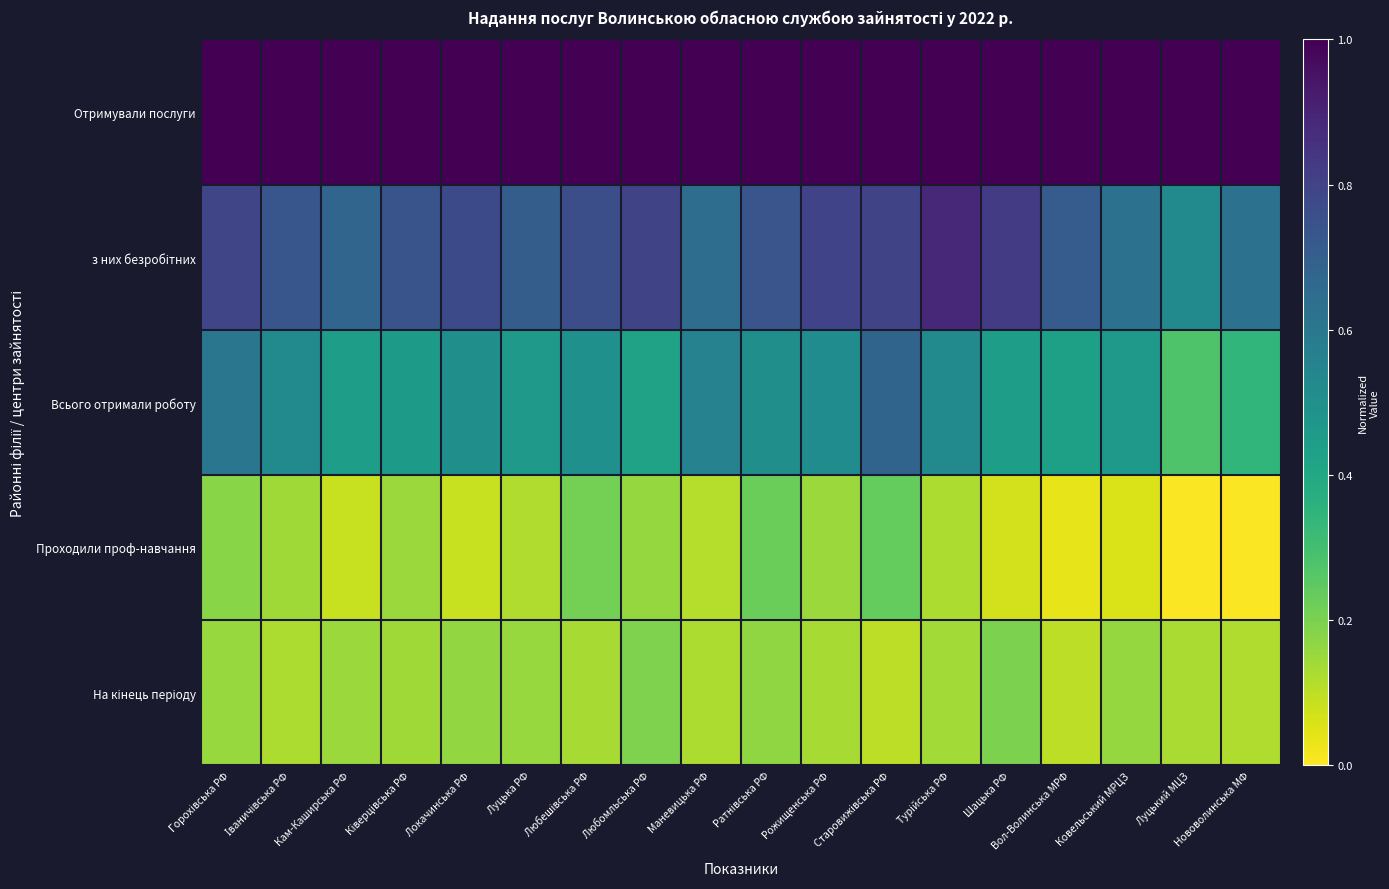

Which series has the largest range (max minus min)?

Всього отримали роботу